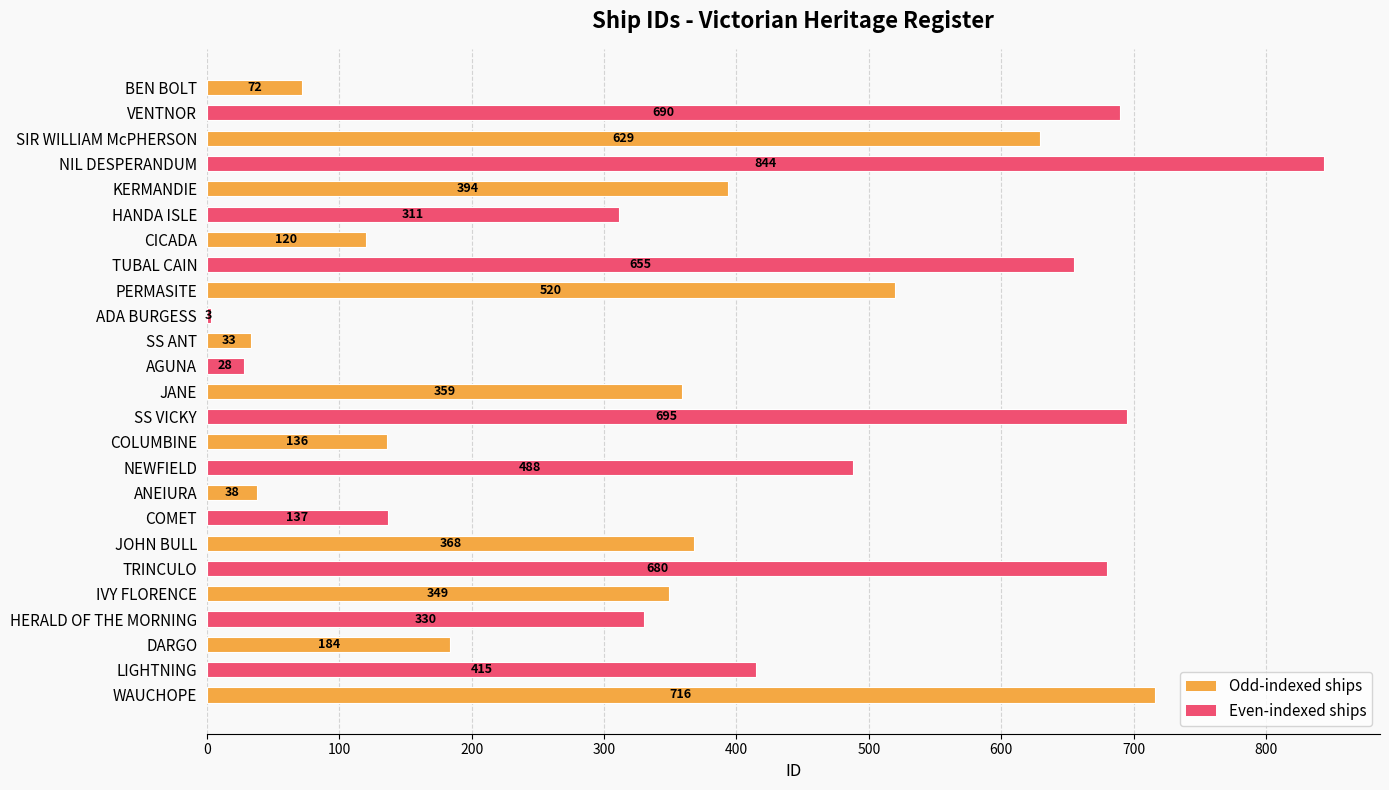

What is the minimum value shown in the chart?

3